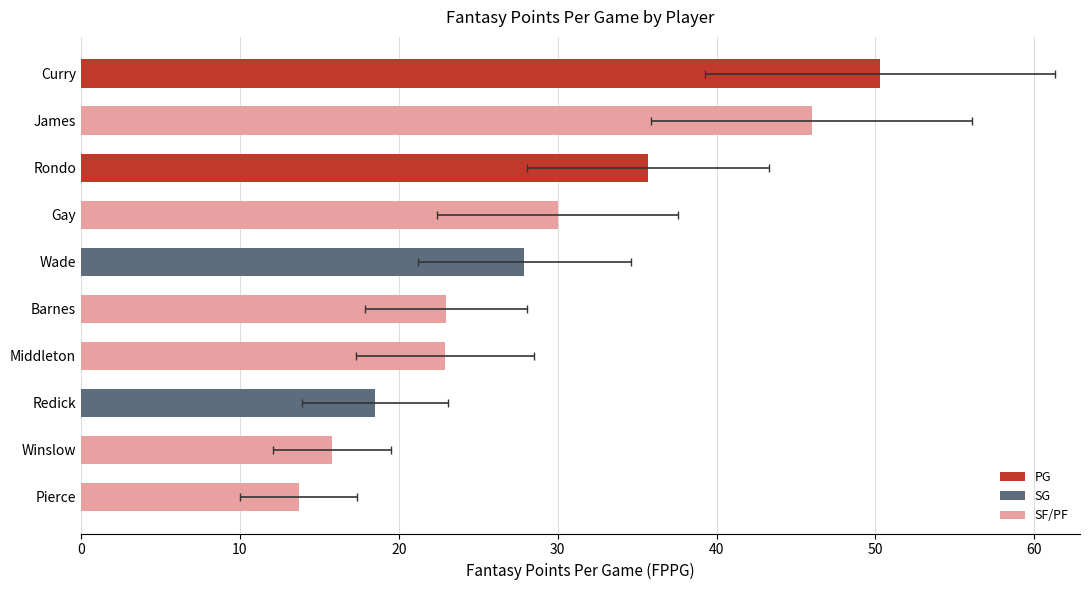

Count the number of categories in the chart.

10